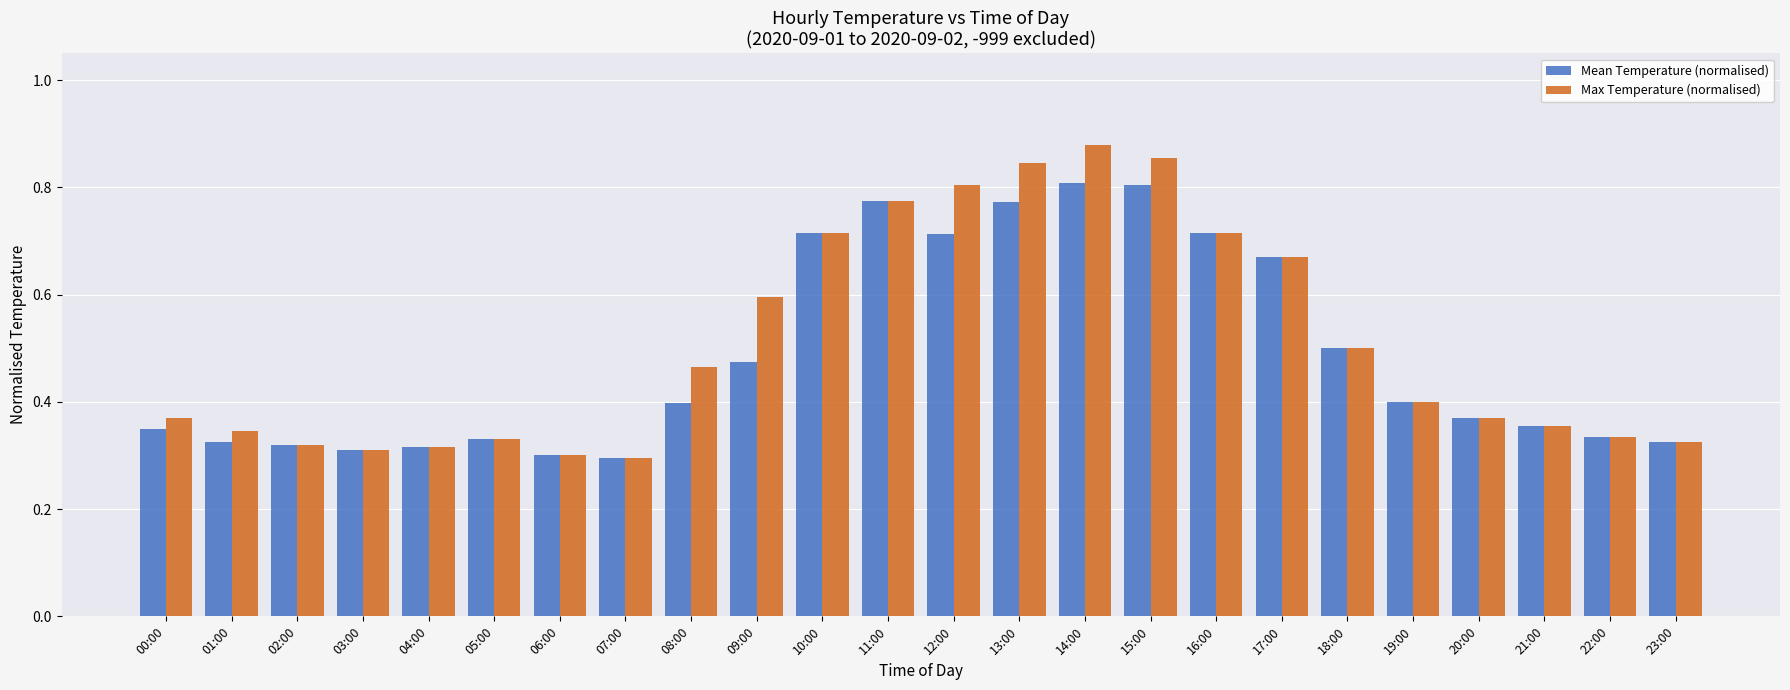

What is the sum of the Max Temperature (normalised) values at 07:00 and 22:00?

0.6